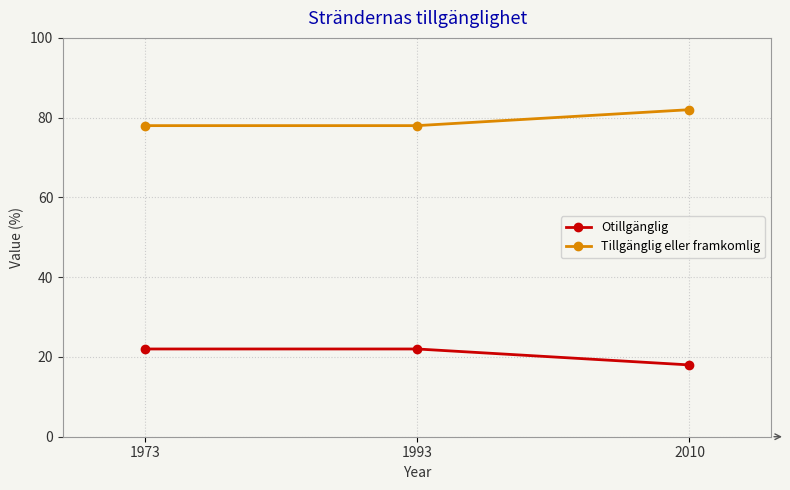

How many lines are shown in the chart?

2